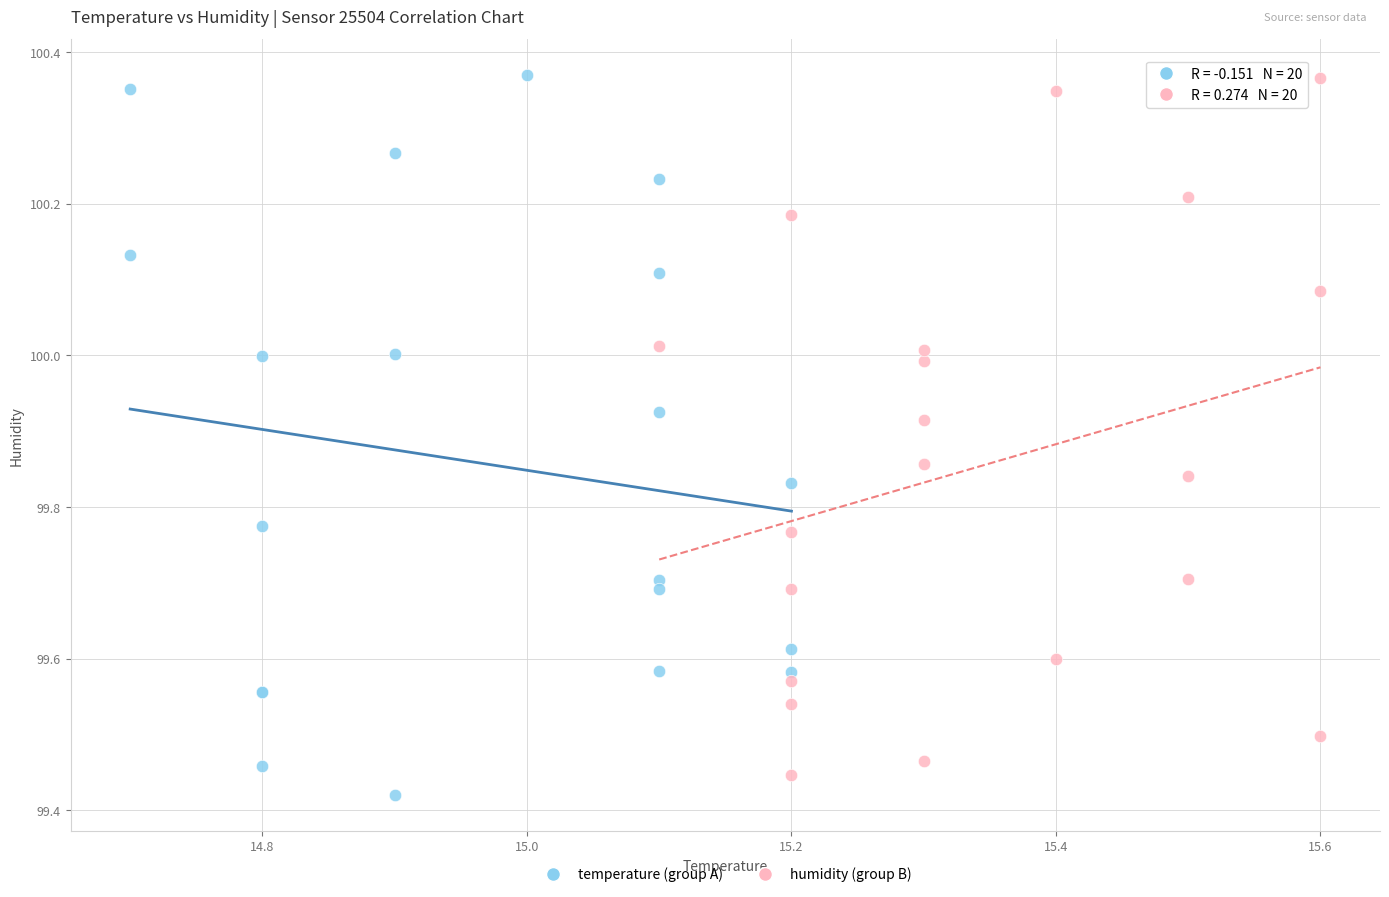

Which series has the widest spread of Y values?

temperature (group A)